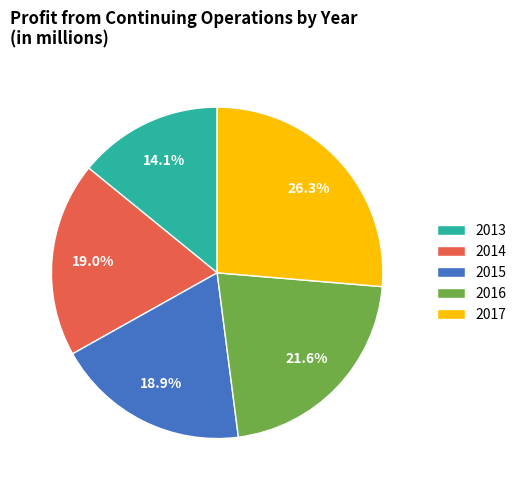

Approximately how many times larger is the value at 2015 compared to 2016?

0.9